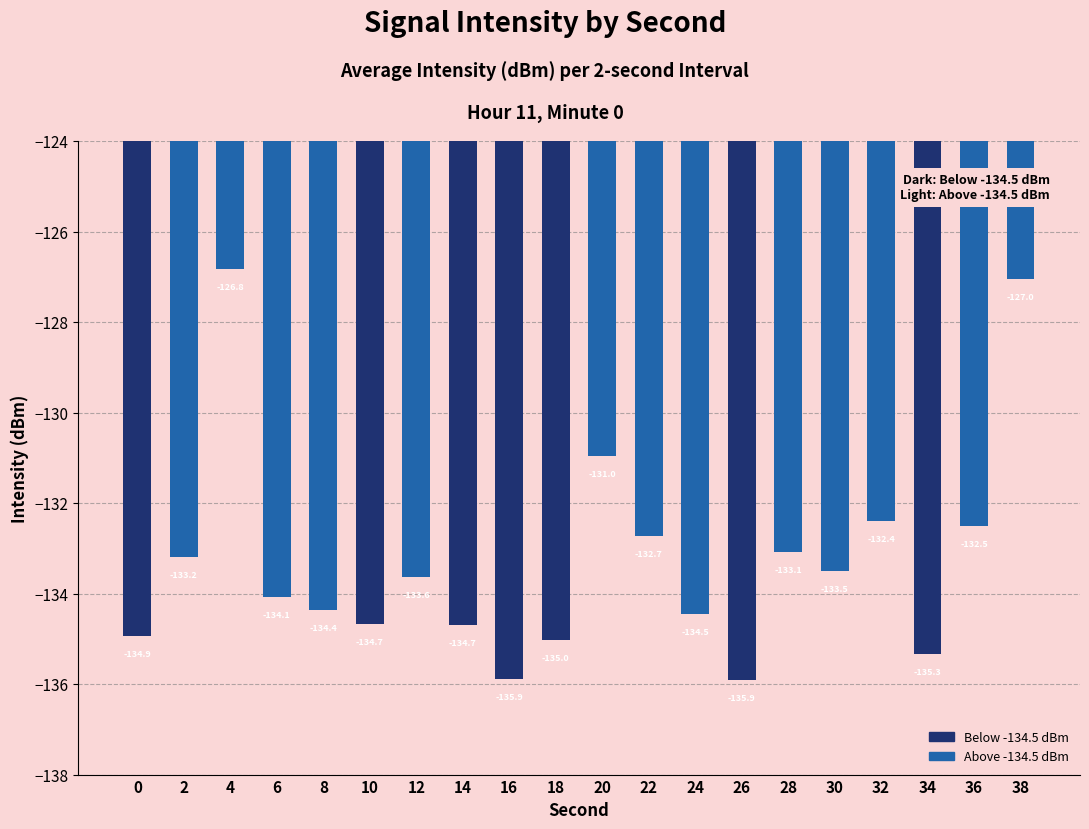

Count the number of categories in the chart.

20